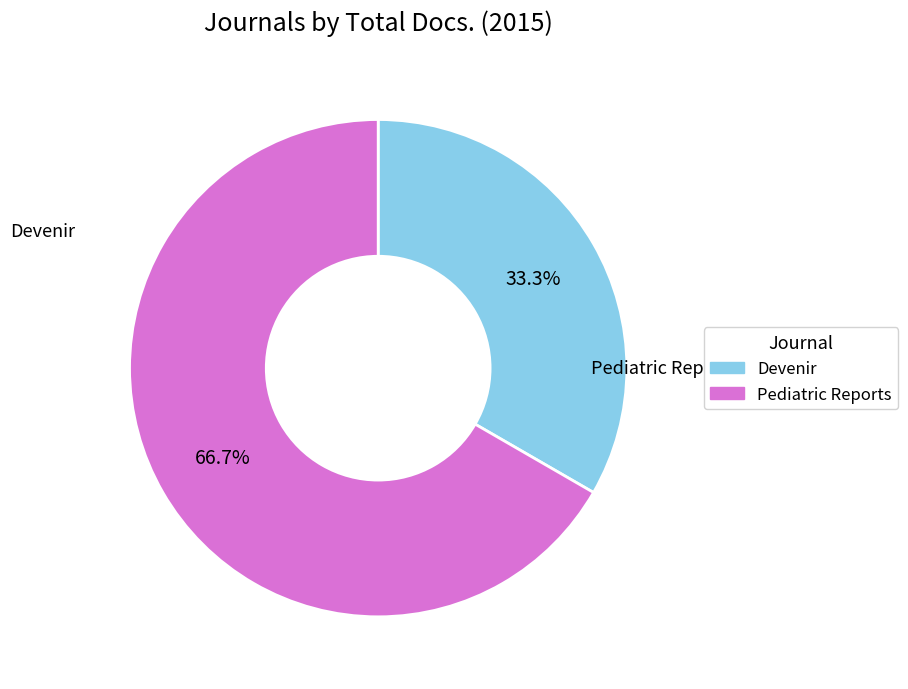

Count the number of slices in the pie.

2